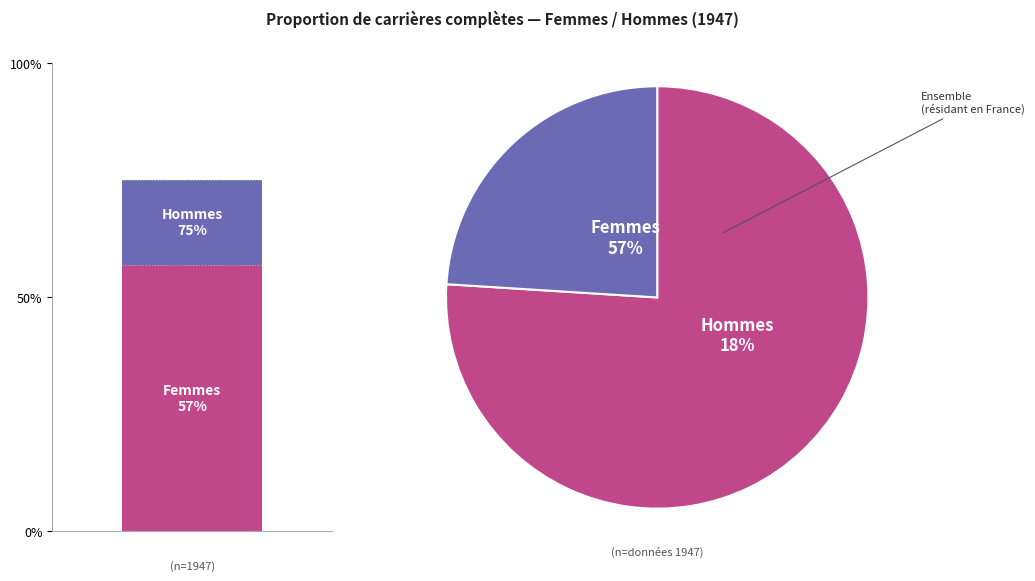

Is the sum of 1934 and 1926 greater than half?

No